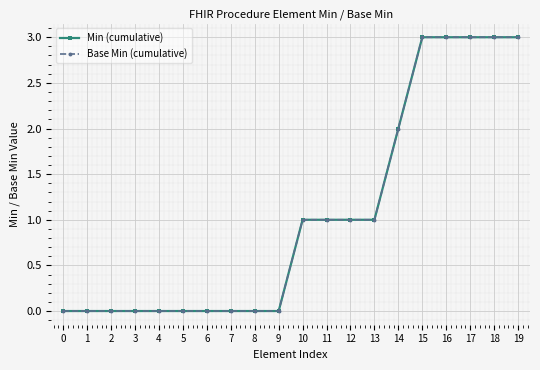

True or false: Min (cumulative) has more than 0 points higher than both neighbors.

False